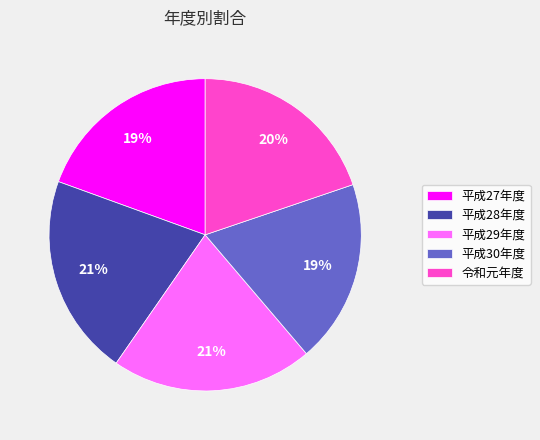

True or false: 平成27年度 accounts for 19% of the total.

True